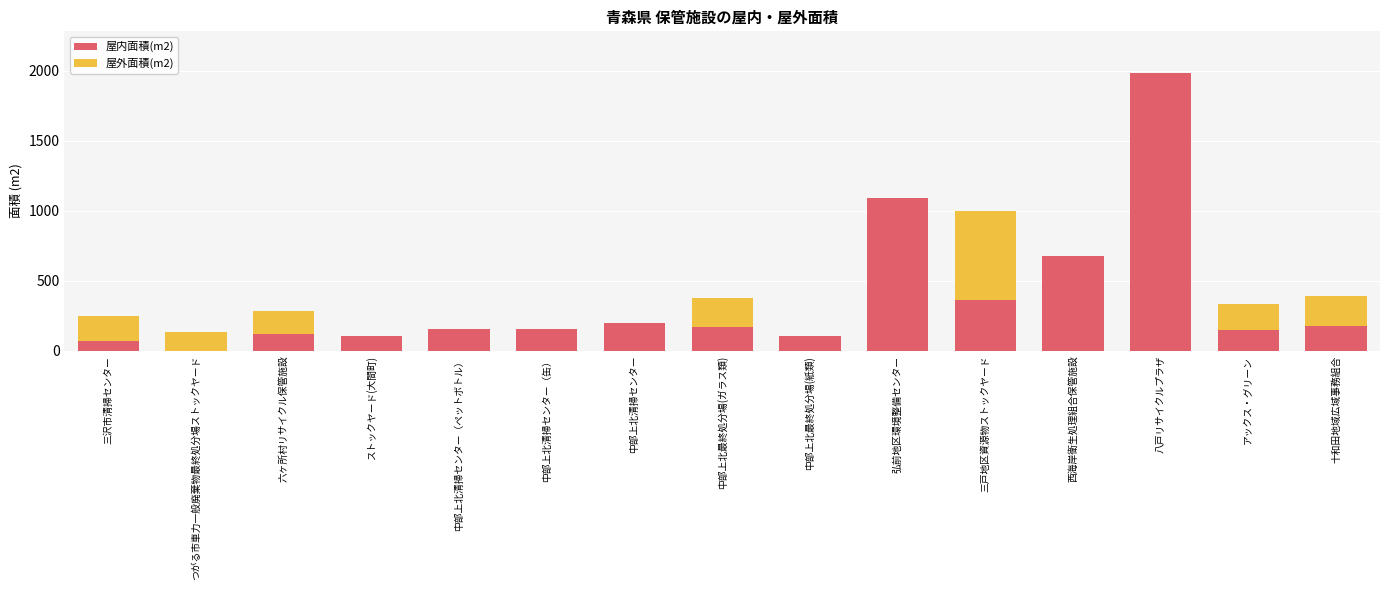

At which category is the sum across all series the highest?

八戸リサイクルプラザ